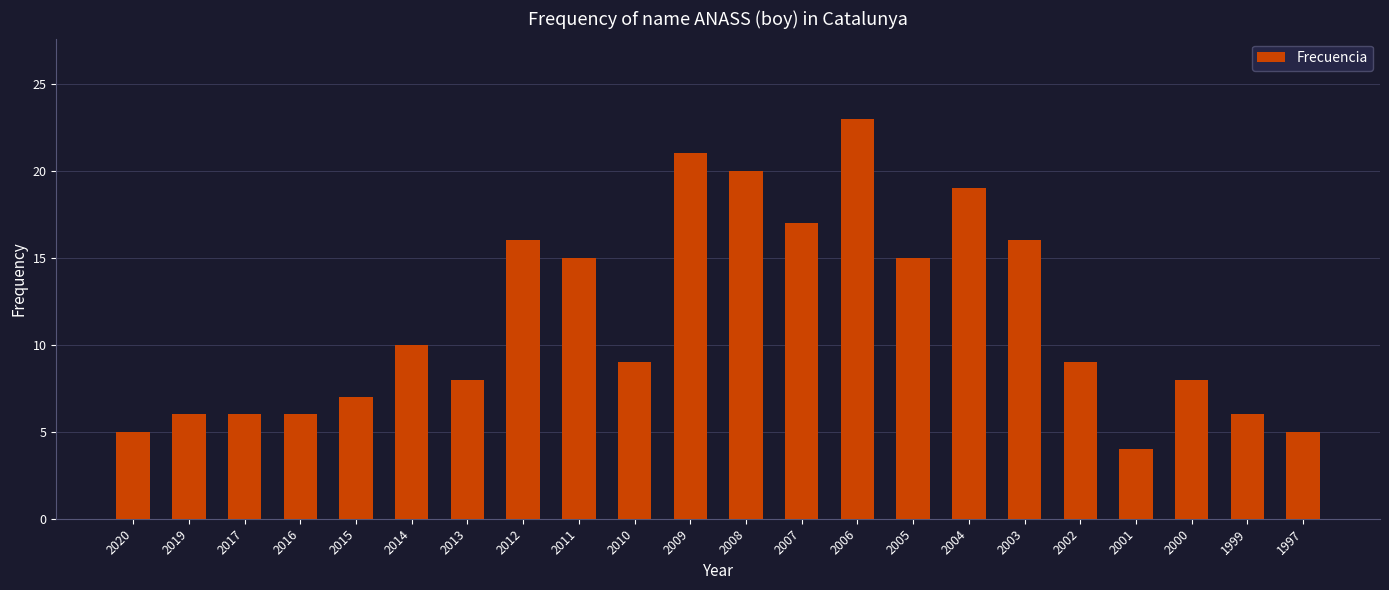

Are the bars grouped side by side (vs. stacked)?

No